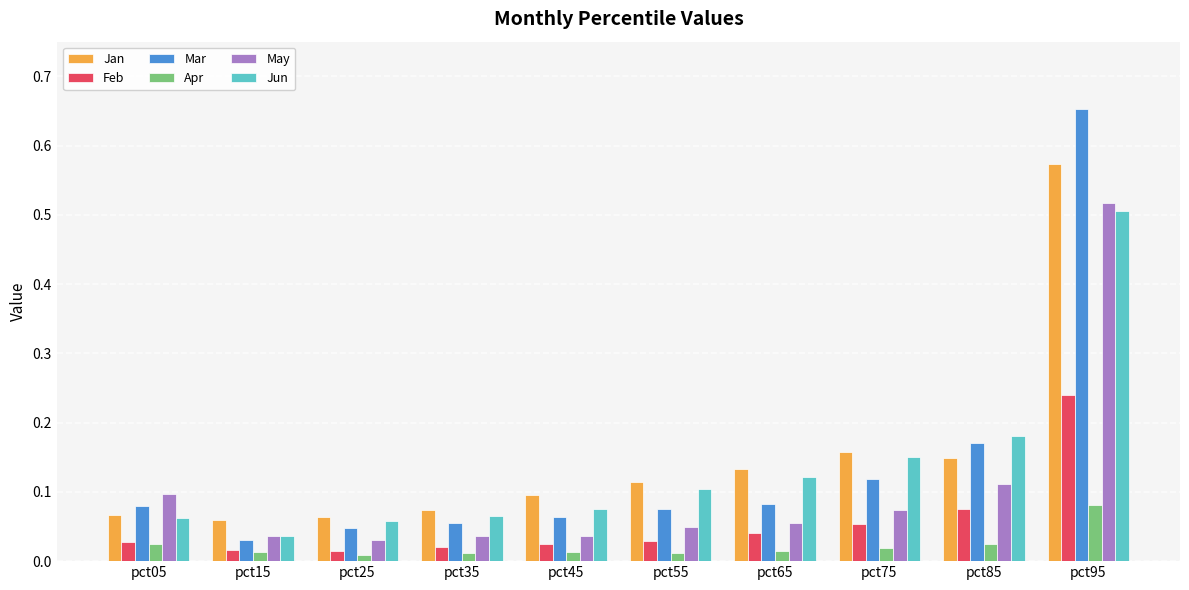

Where is Jun nearest to the value 0?

pct15